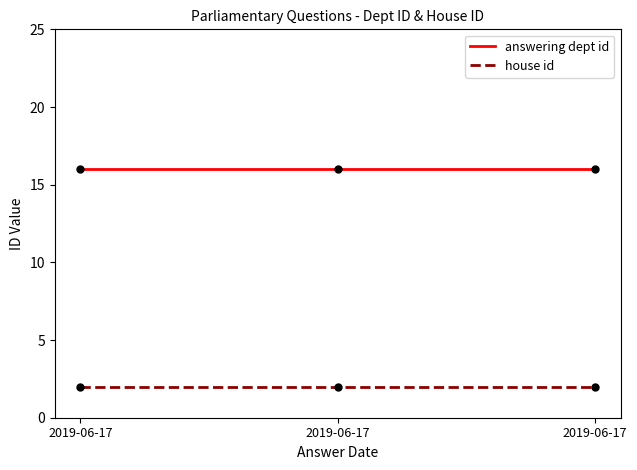

What is the total value across all series at 2019-06-17?

18